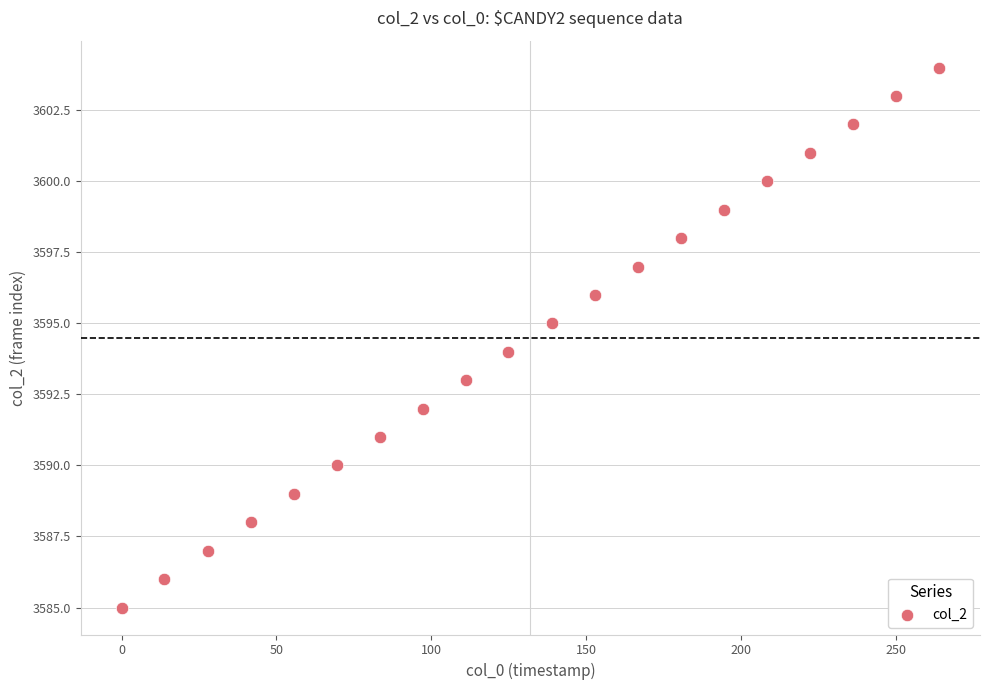

What is the range of Y values (max minus min)?

19